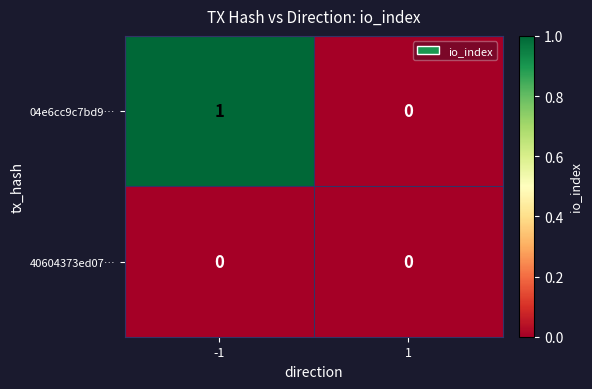

The value of 04e6cc9c7bd9… at -1 is 1. True or false?

True